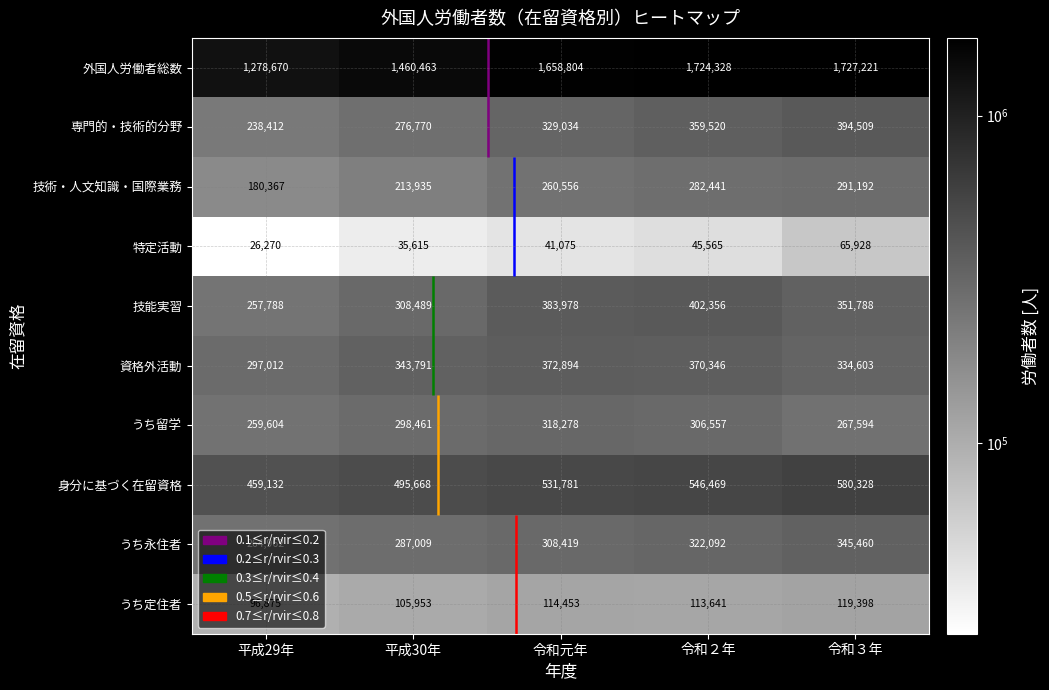

Which series has the widest spread of values?

外国人労働者総数